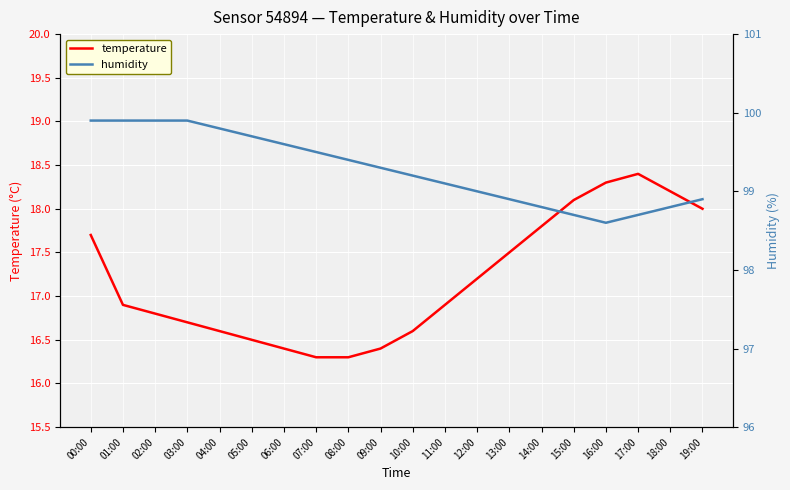

What is the total value across all series at 10:00?

115.8